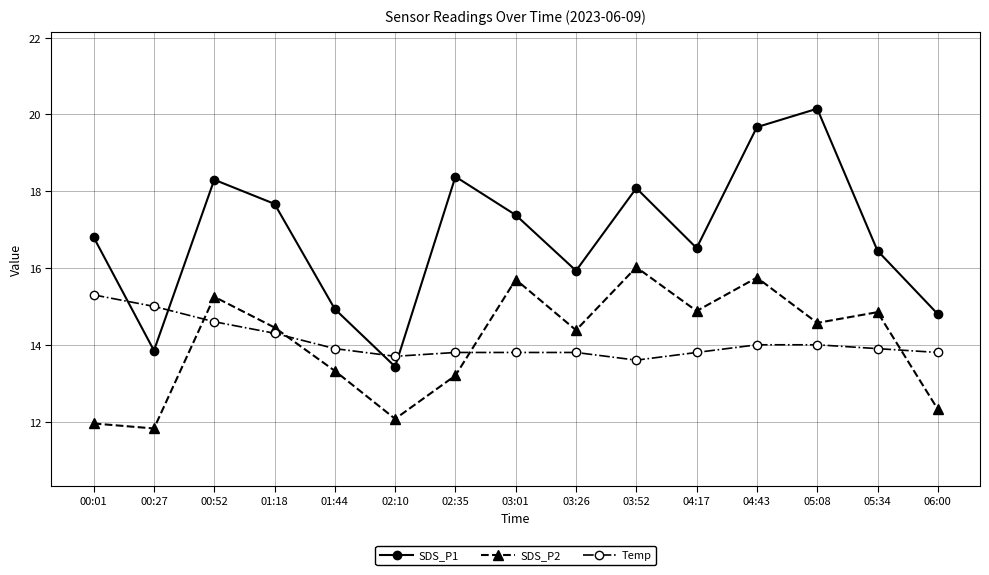

What is the sum of all SDS_P1 values?

252.3